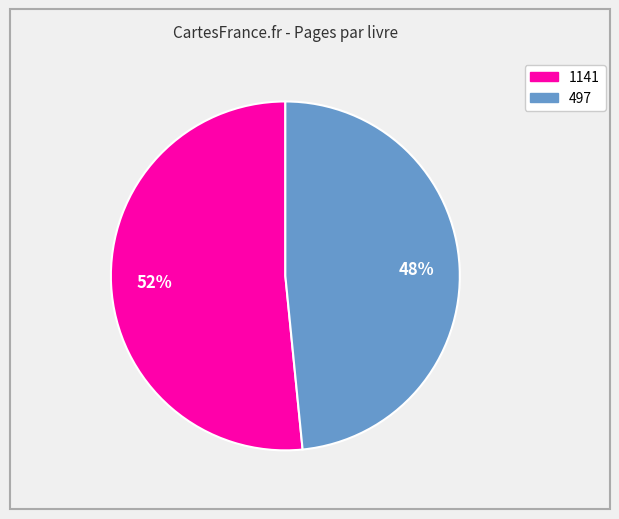

Count the number of slices in the pie.

2